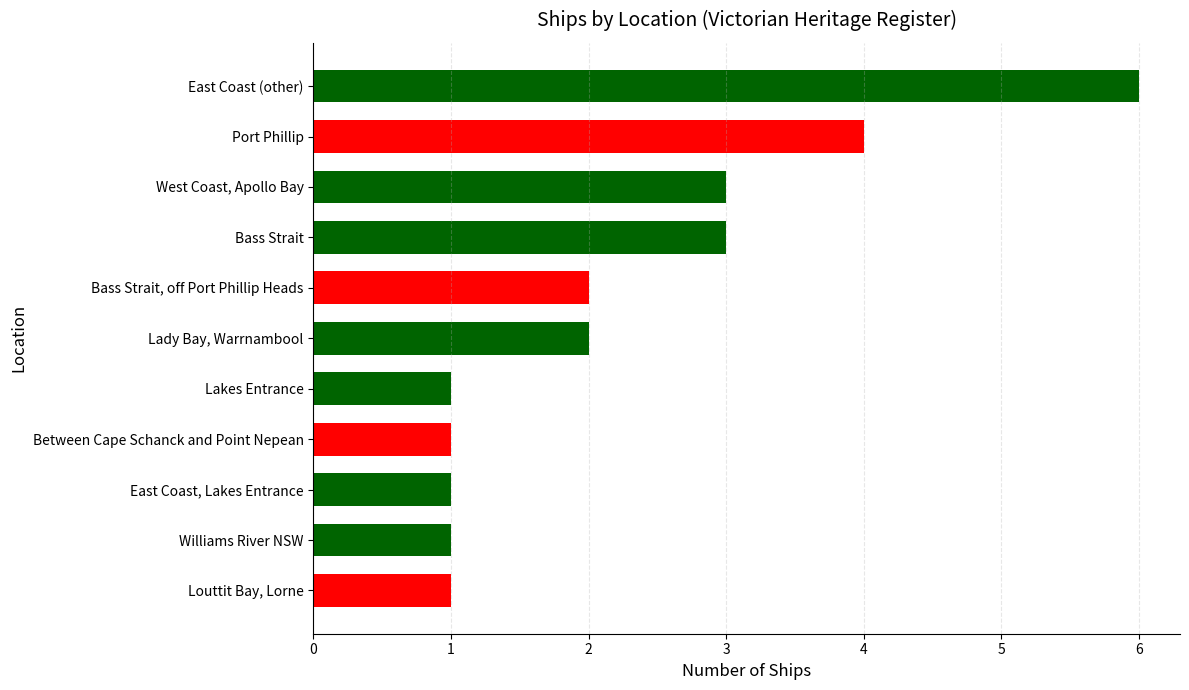

What is the difference between the maximum and minimum values?

5